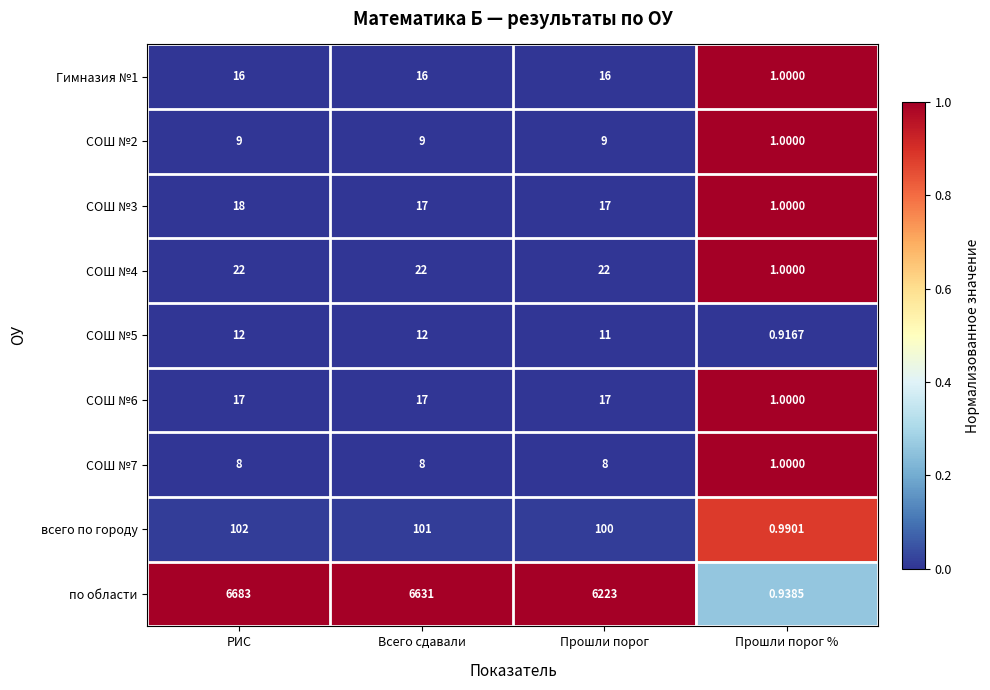

At which label does СОШ №3 first exceed 17?

РИС